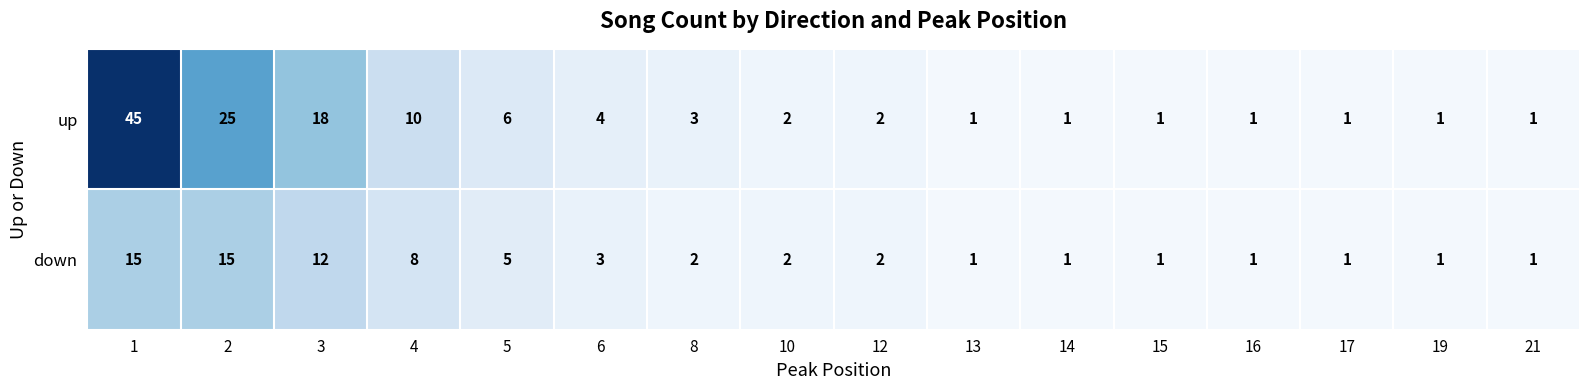

Which series changed the most between 1 and 4?

up